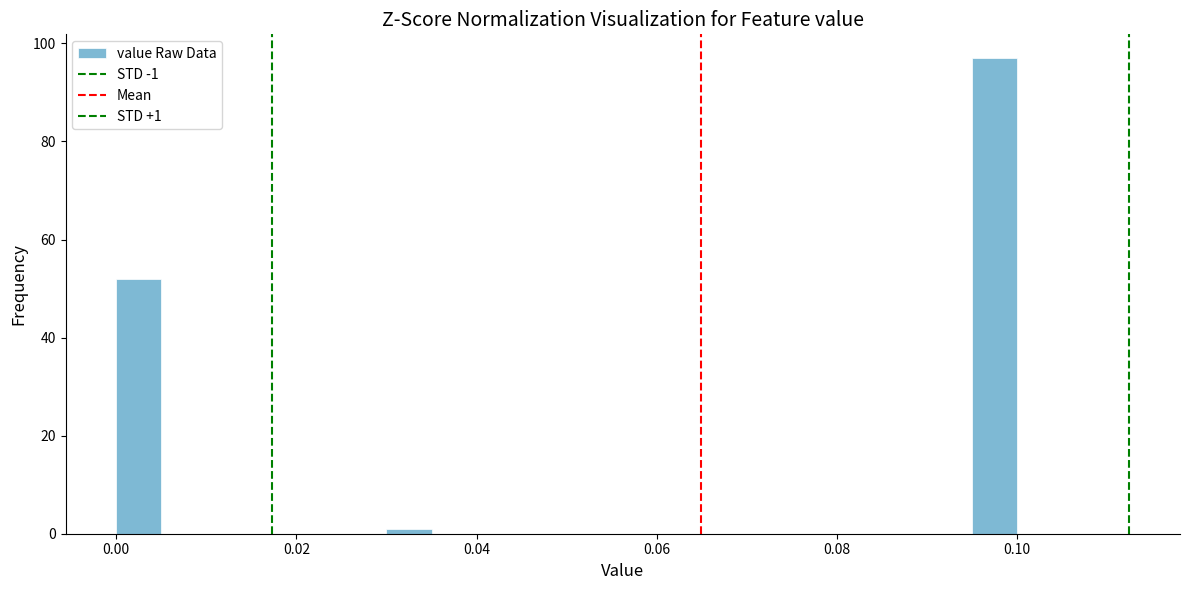

Read against the x-axis, roughly where is the centre of the tallest bar?

0.098